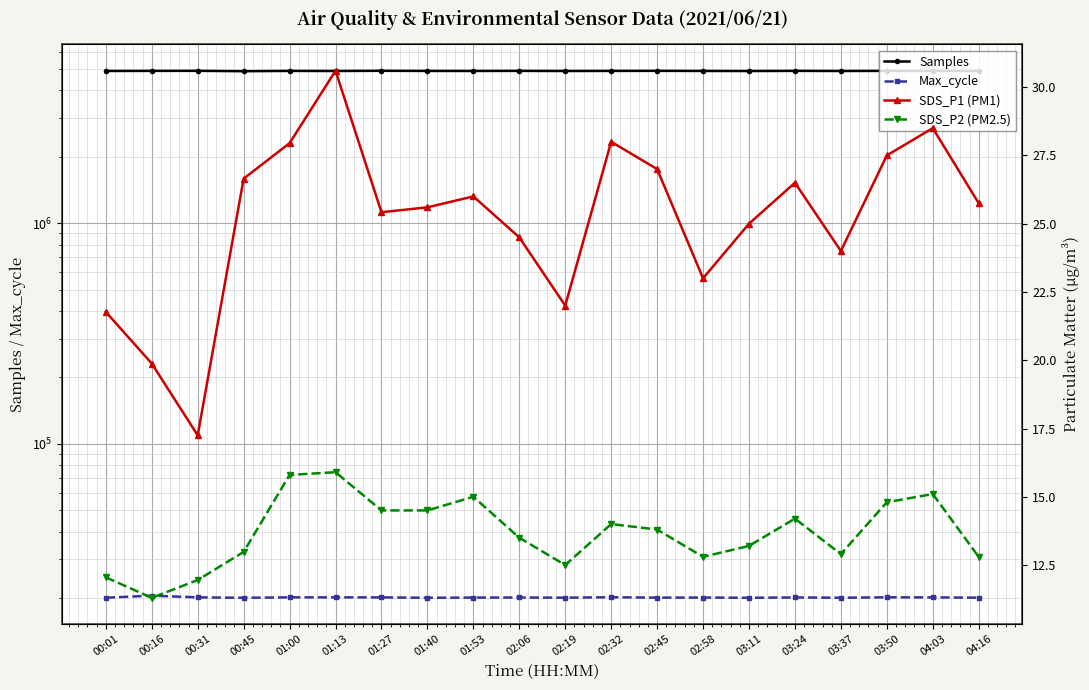

How many interior local peaks does the SDS_P1 (PM1) series have?

5